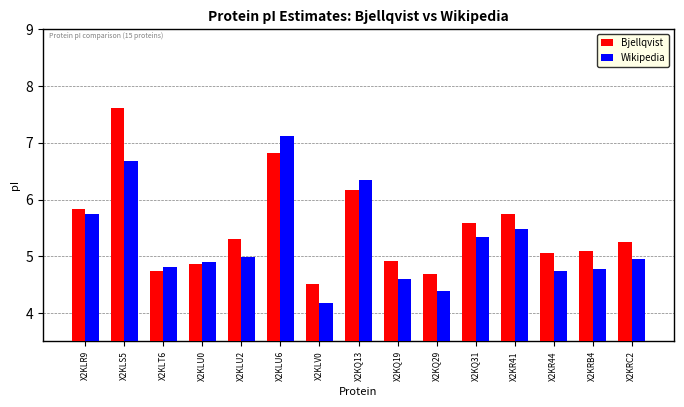

Between X2KLR9 and X2KLS5, which series saw the biggest shift?

Bjellqvist